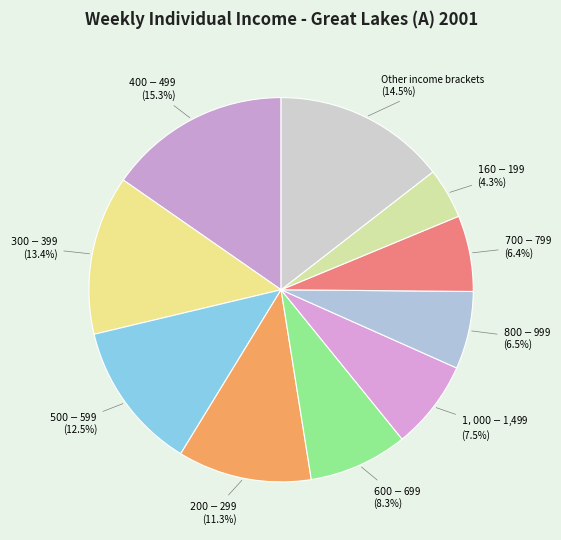

To the nearest percent, what is the average slice percentage?

10%